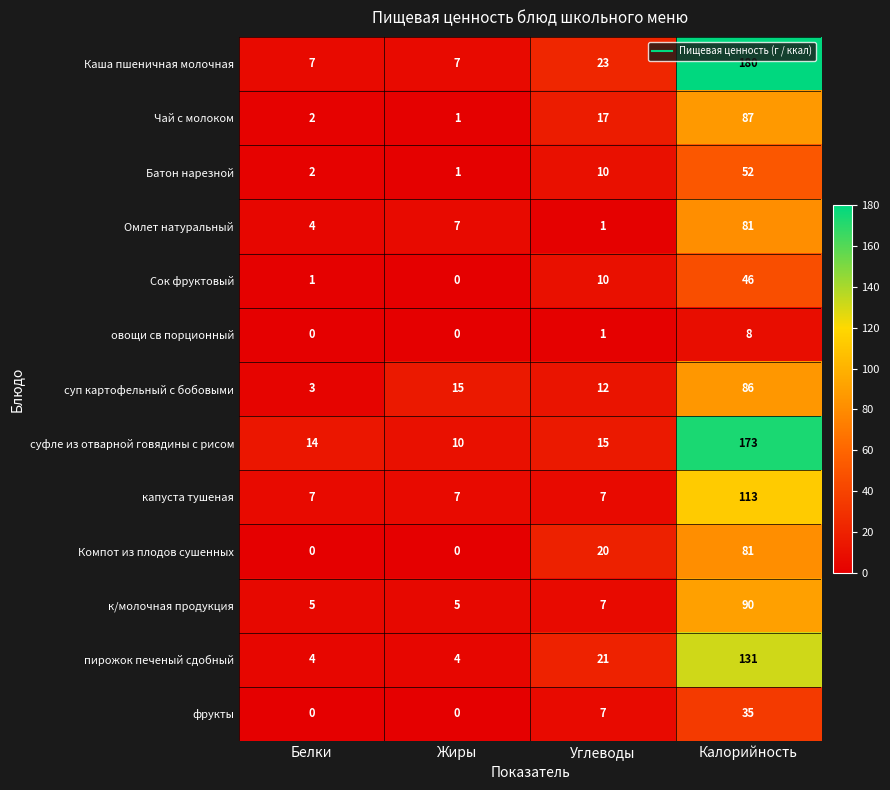

Which series changed the most between Жиры and Углеводы?

Компот из плодов сушенных